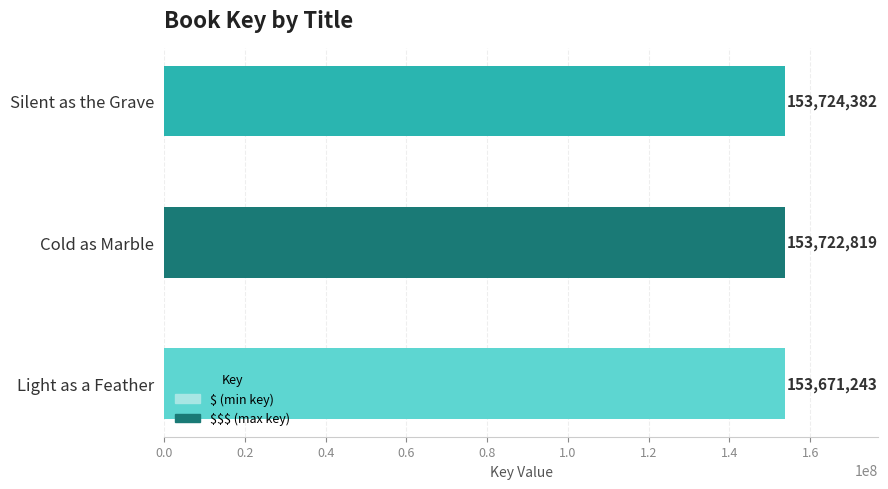

Rank the categories by value from highest to lowest.

Silent as the Grave, Cold as Marble, Light as a Feather